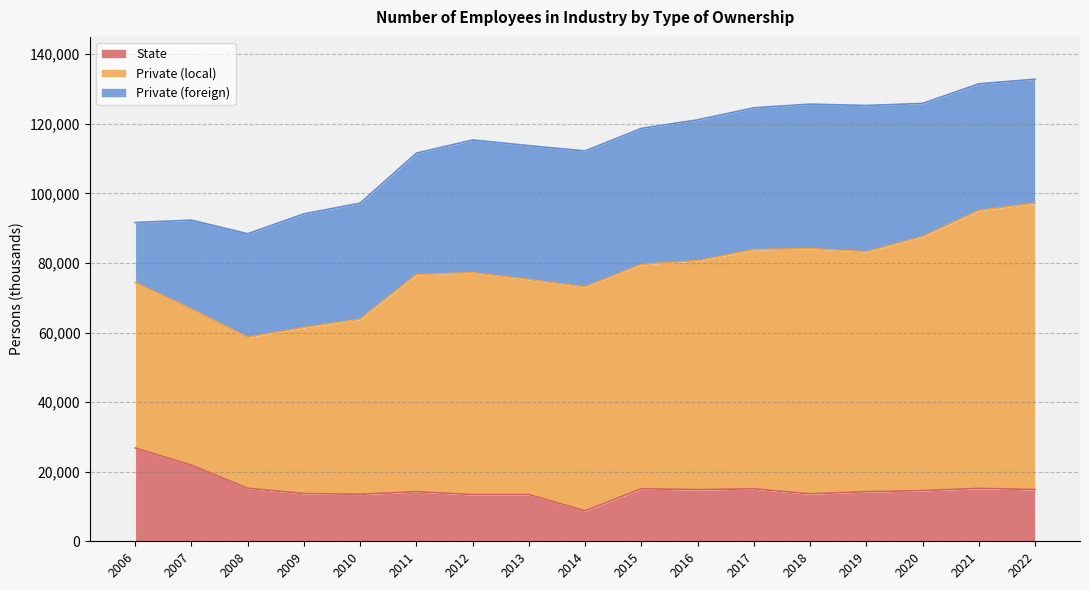

Is it true that Private (local) equals 198228 at 2015?

False